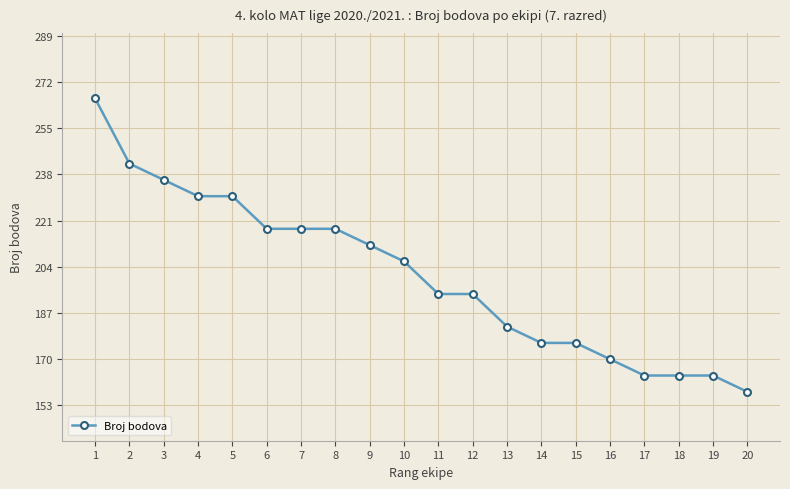

What is the sum of all values?

4018